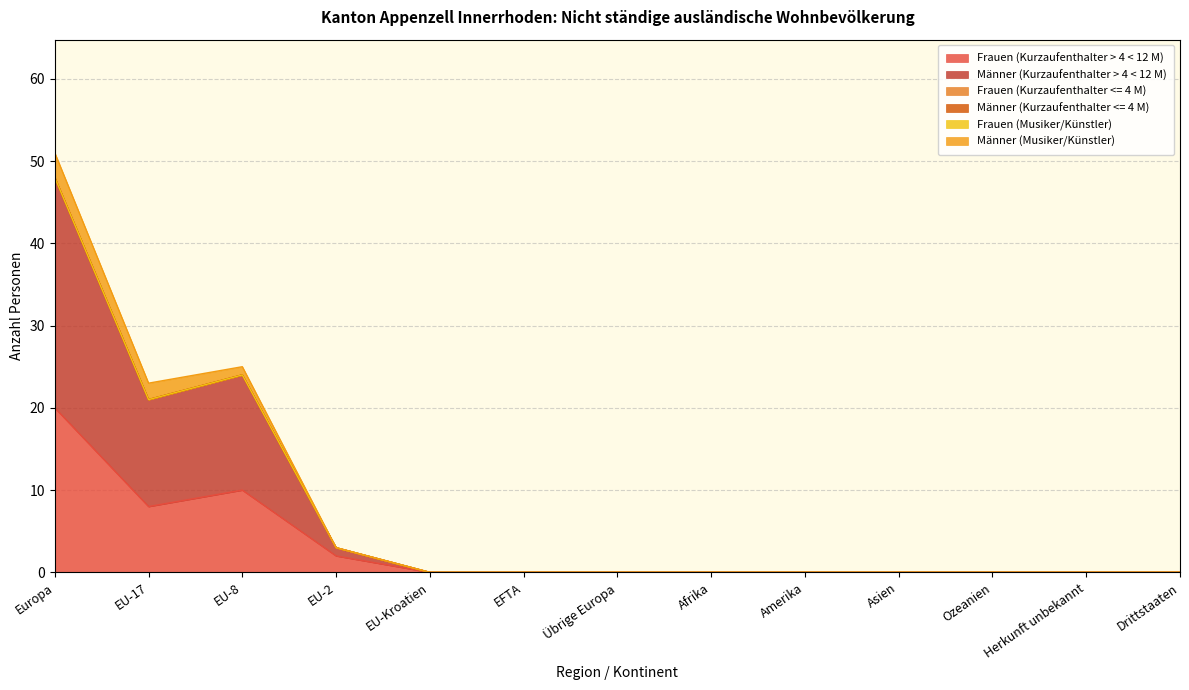

Between Übrige Europa and Herkunft unbekannt, which is larger?

Übrige Europa